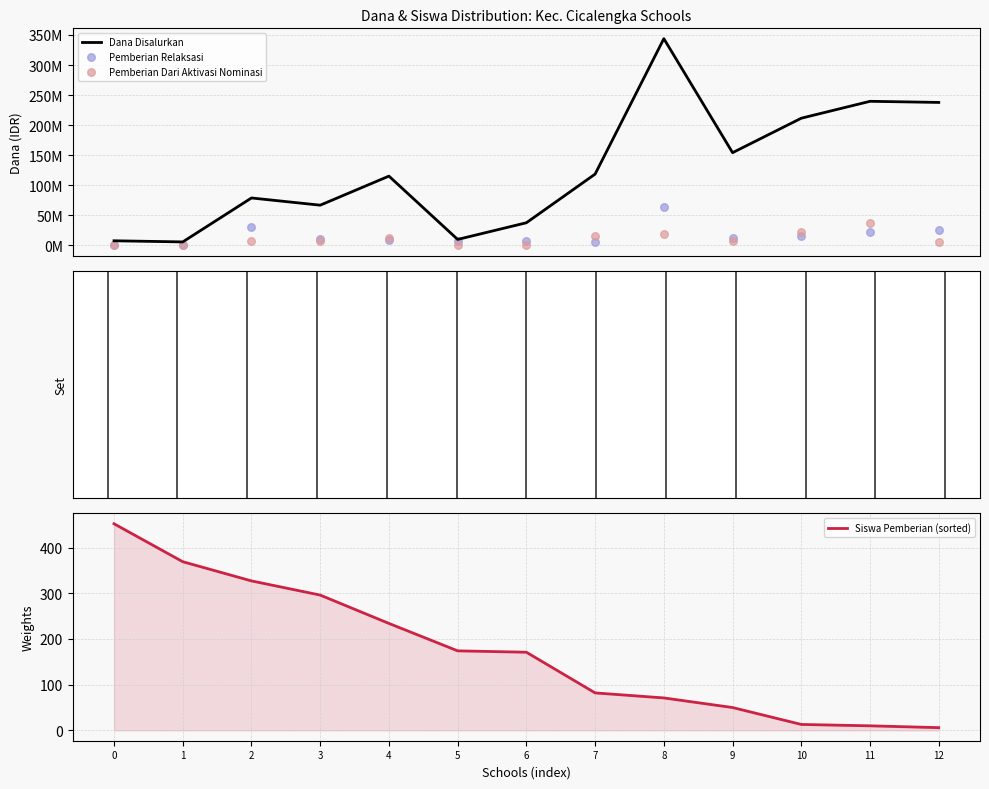

What is the total value across all series at 9?

174375050